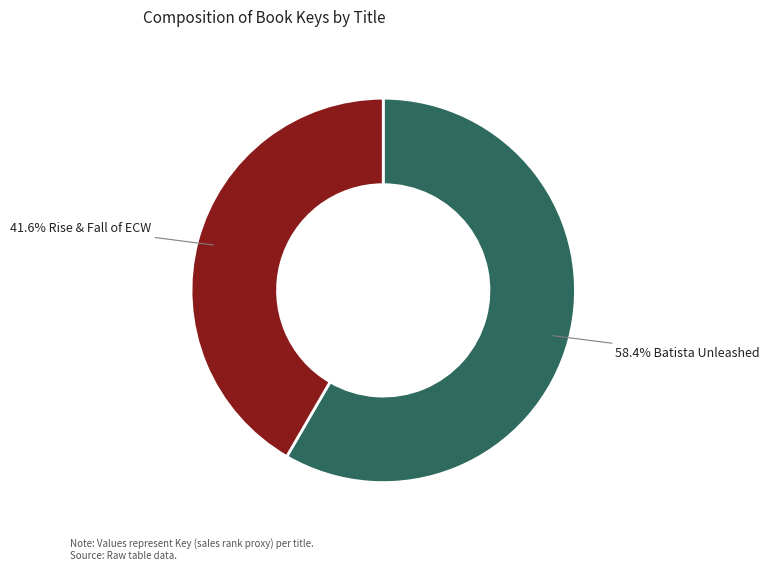

Does any single category account for the majority?

Yes